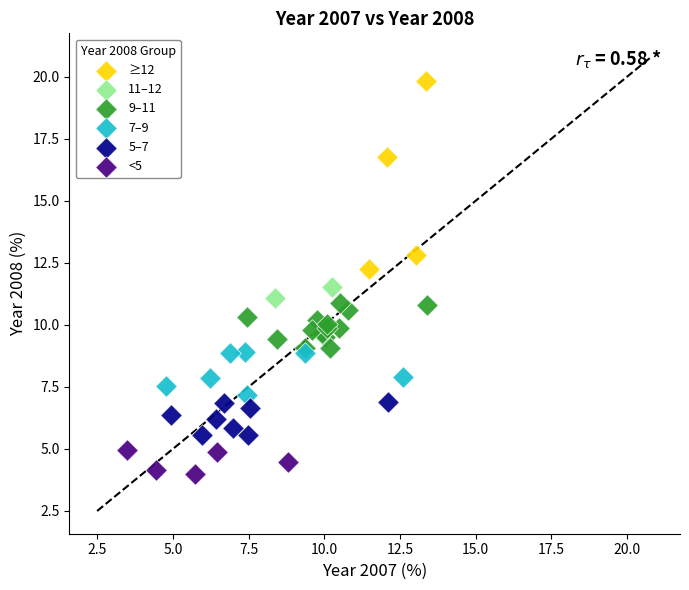

Which series contains the lowest Y value?

<5